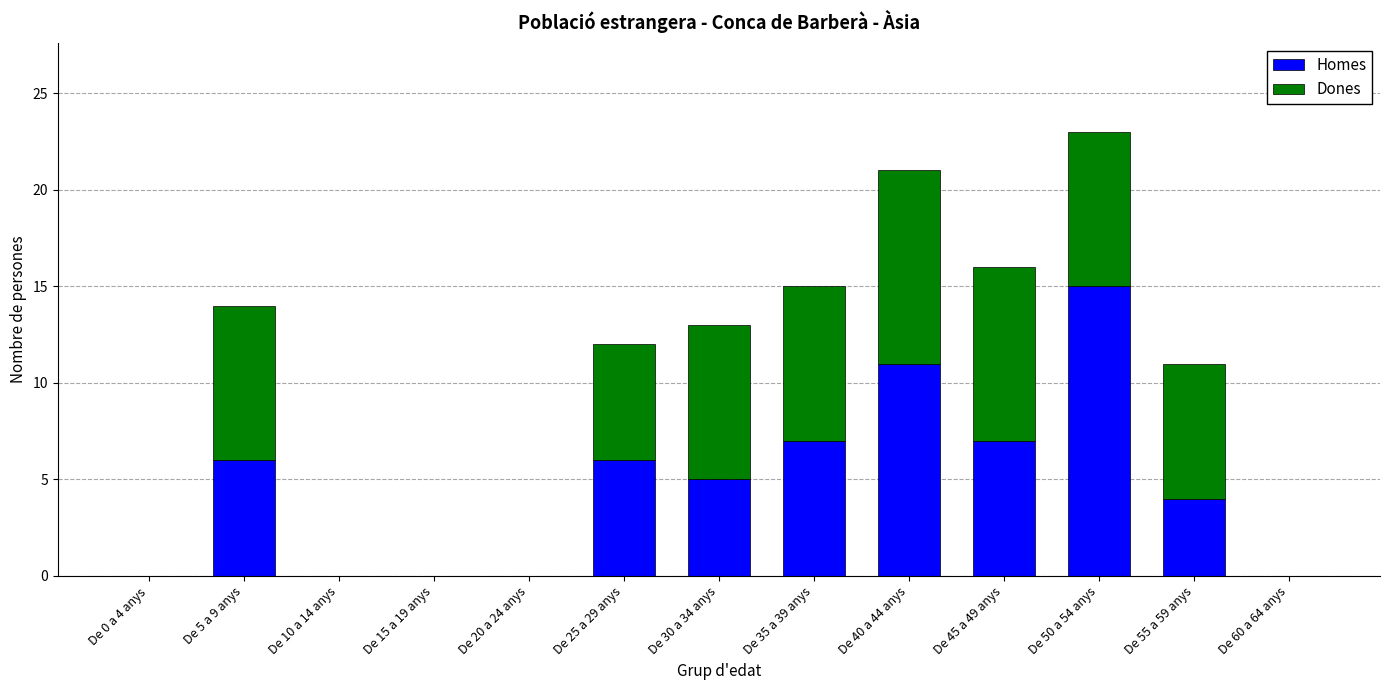

Read the Homes value at De 50 a 54 anys.

15